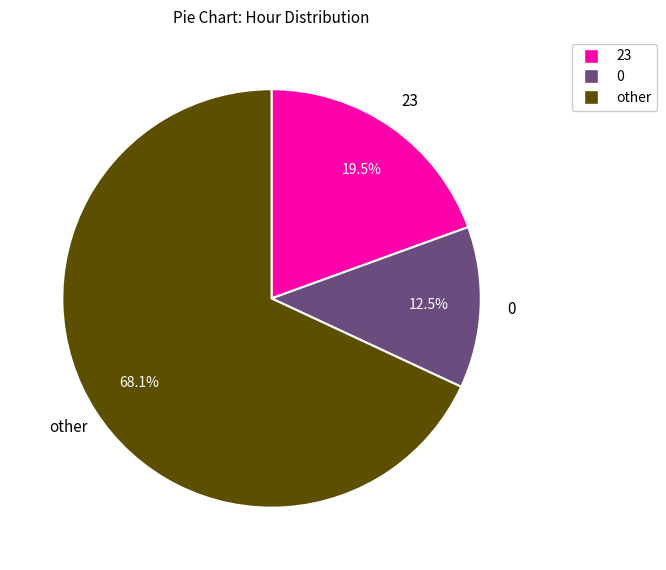

Is there a majority slice in this chart?

Yes